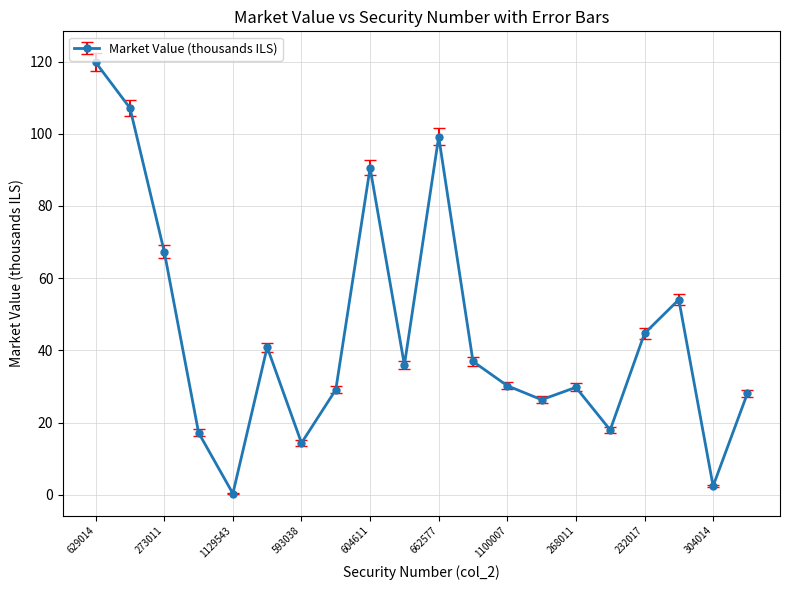

True or false: there are more than 1 points higher than both neighbors.

True